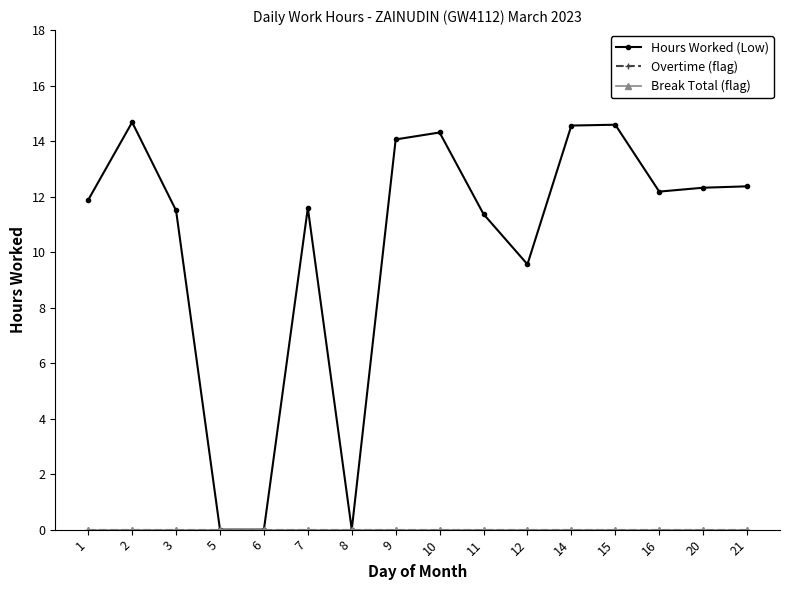

True or false: Hours Worked (Low) and Overtime (flag) intersect in this chart.

False